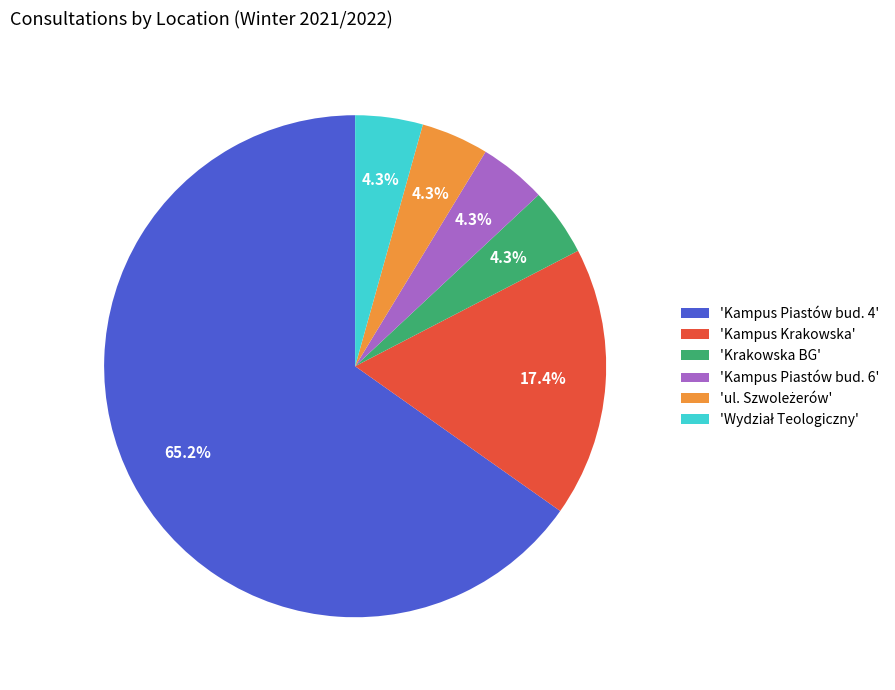

What is the ratio of the value at 'Krakowska BG' to the value at 'Kampus Piastów bud. 6'?

1.0